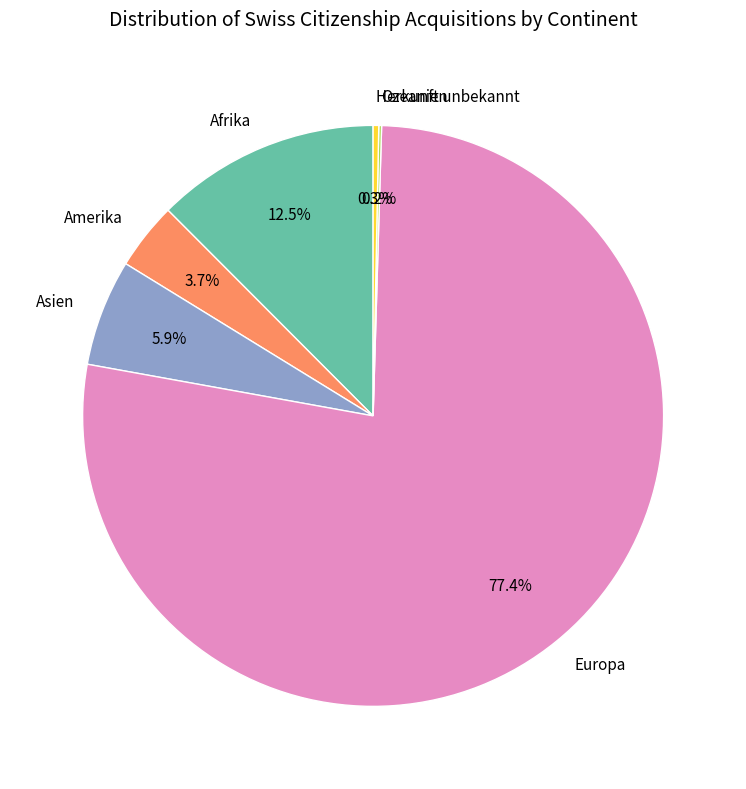

Does any single category account for the majority?

Yes